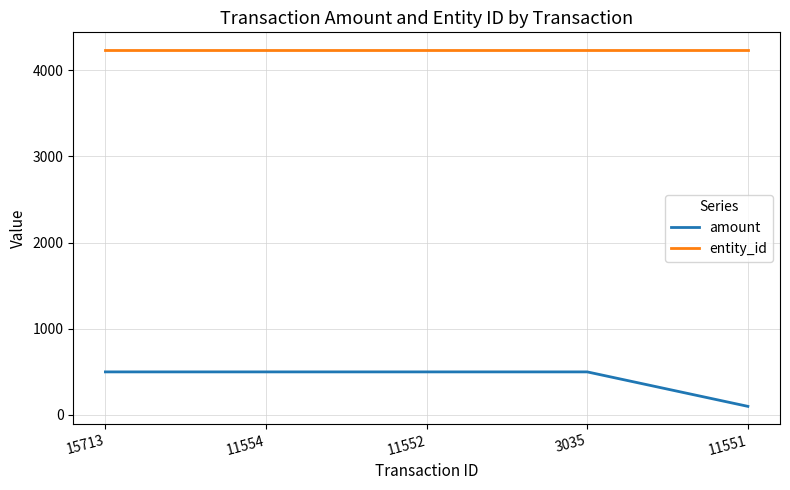

The value of entity_id at 11552 is 4234. True or false?

True